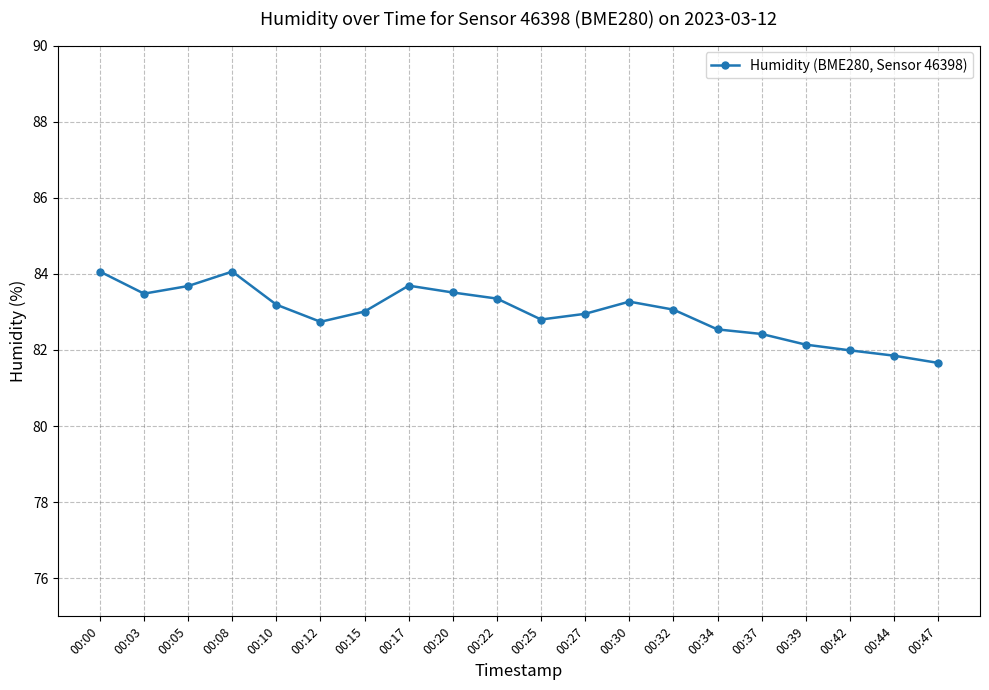

Where is the data nearest to the value 82?

00:42